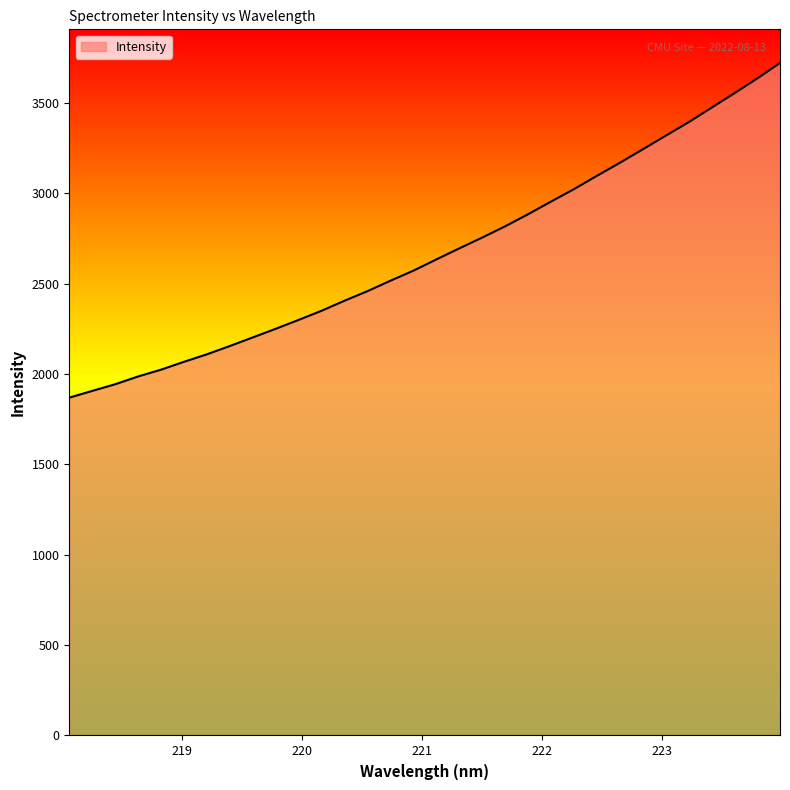

What is the smallest value displayed?

1868.8